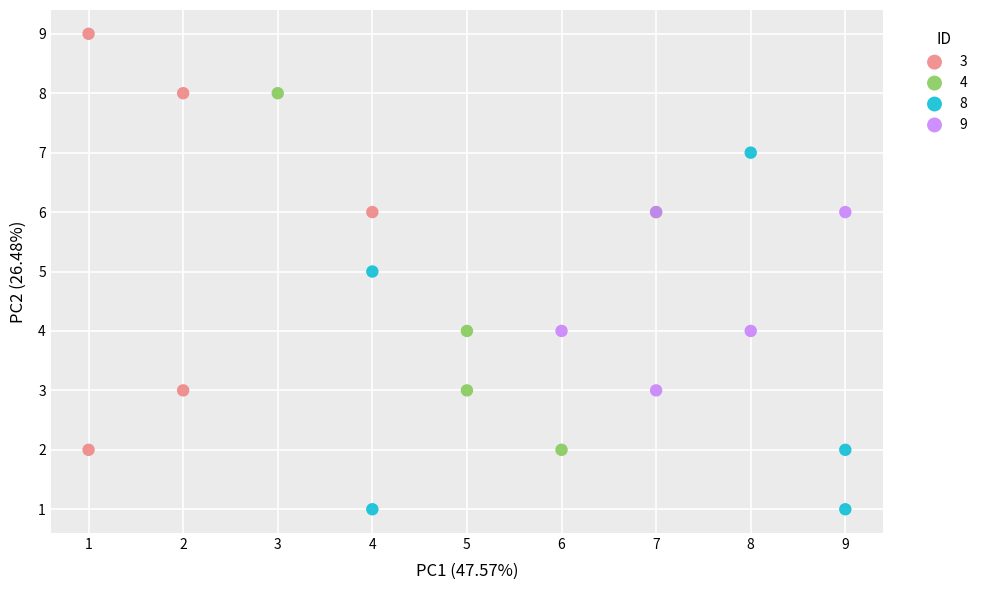

Which series has the largest Y range (max minus min)?

3